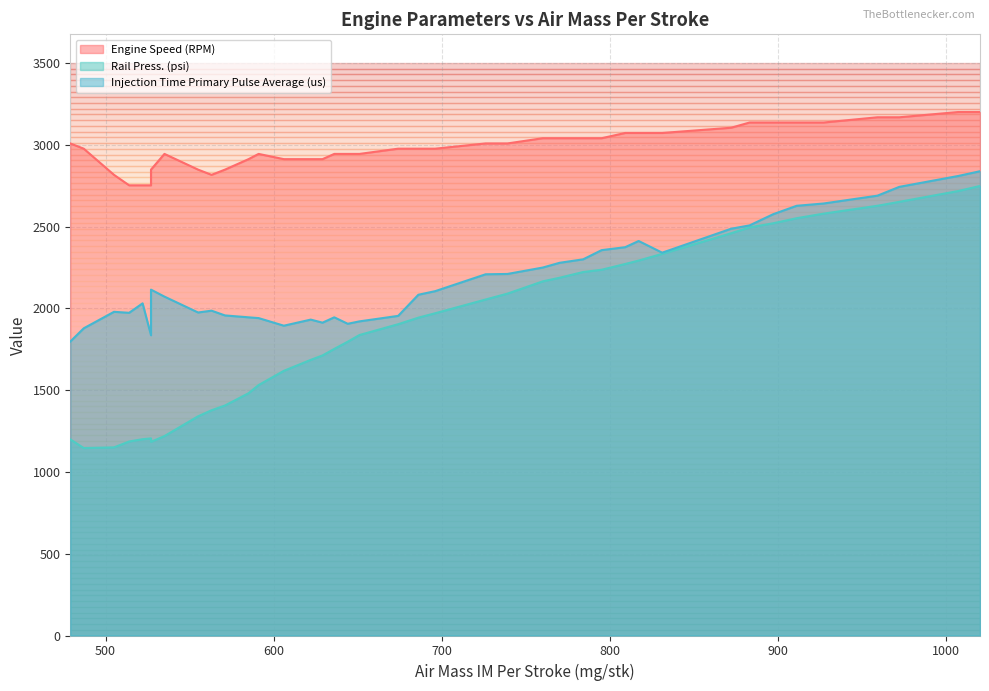

What is the sum of the Rail Press. (psi) values at 606 and 911?

4169.0